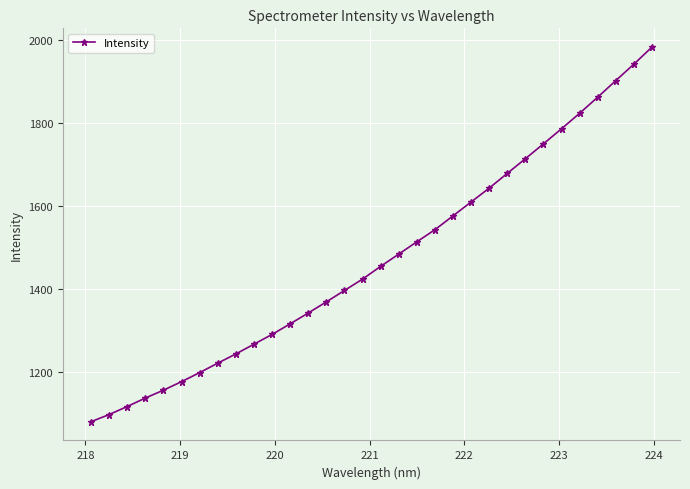

What is the sum of all values?

47095.8